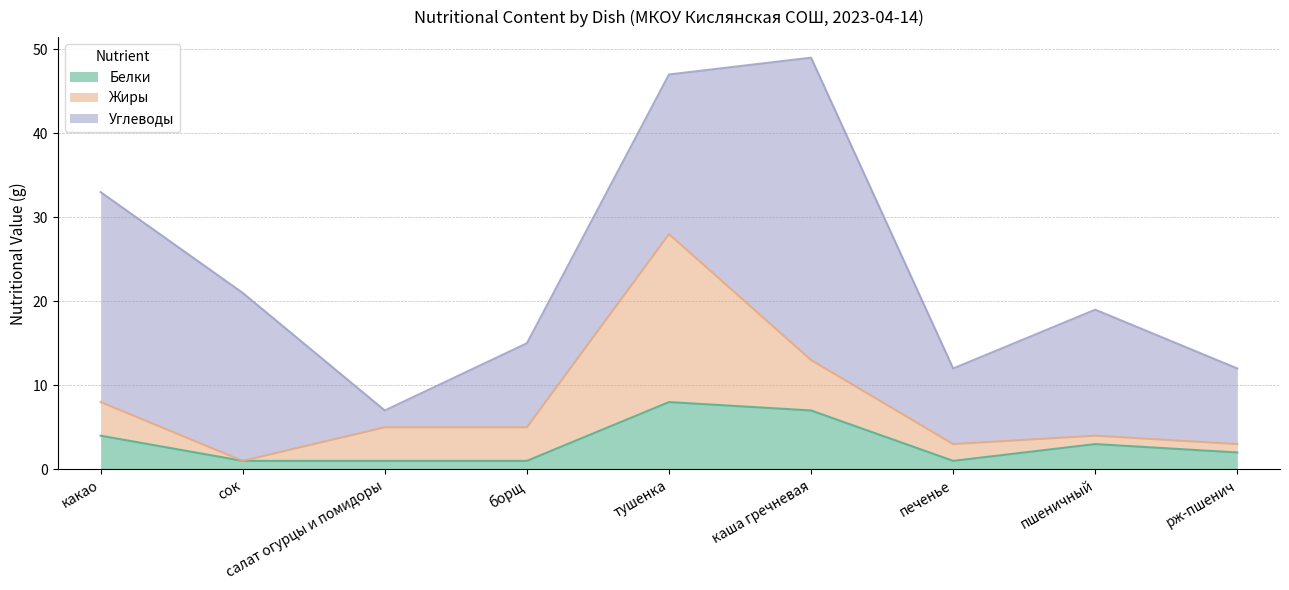

Reading left to right, extract all data points from this chart.

Белки: 4	1	1	1	8	7	1	3	2
Жиры: 4	0	4	4	20	6	2	1	1
Углеводы: 25	20	2	10	19	36	9	15	9